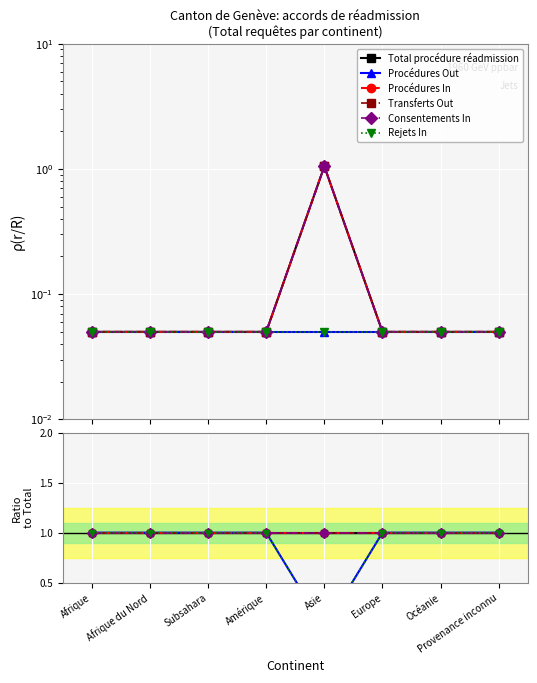

Which series has the largest total across all categories?

Total procédure réadmission